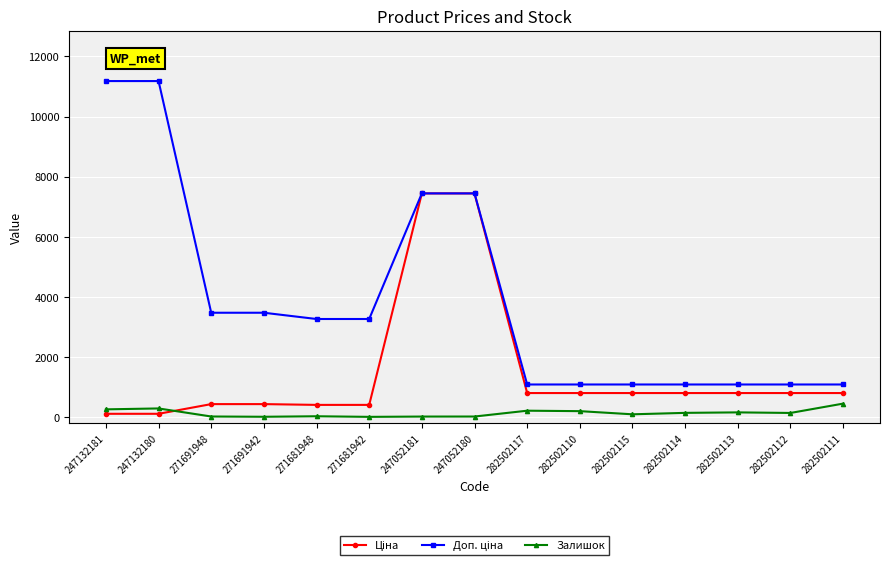

True or false: Залишок has more than 0 interior local peaks.

True